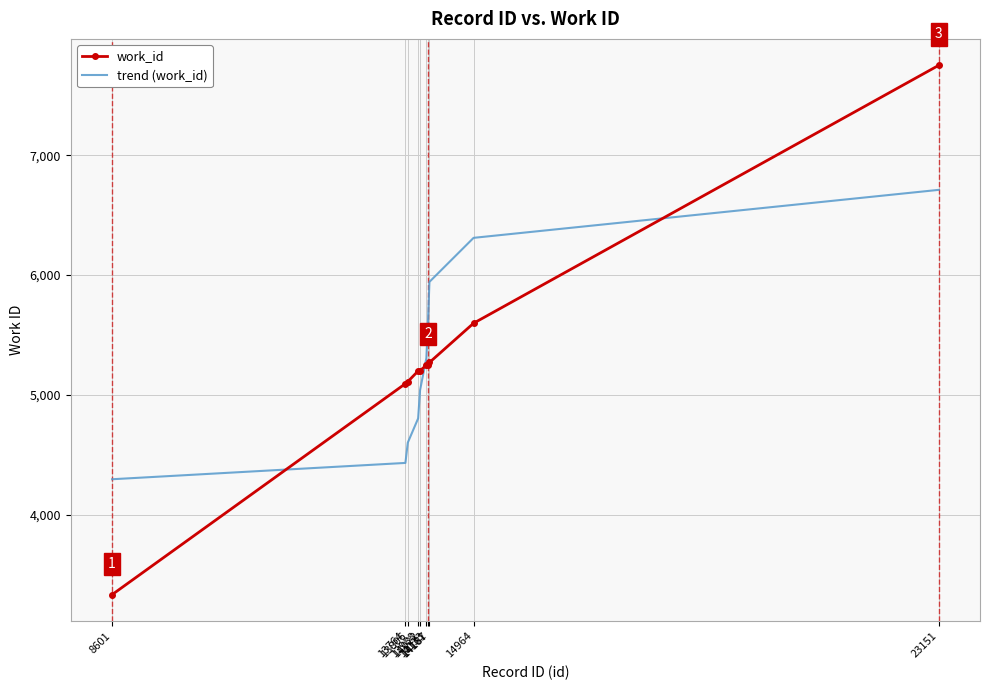

List the series in order of their peak value, highest first.

work_id, trend (work_id)